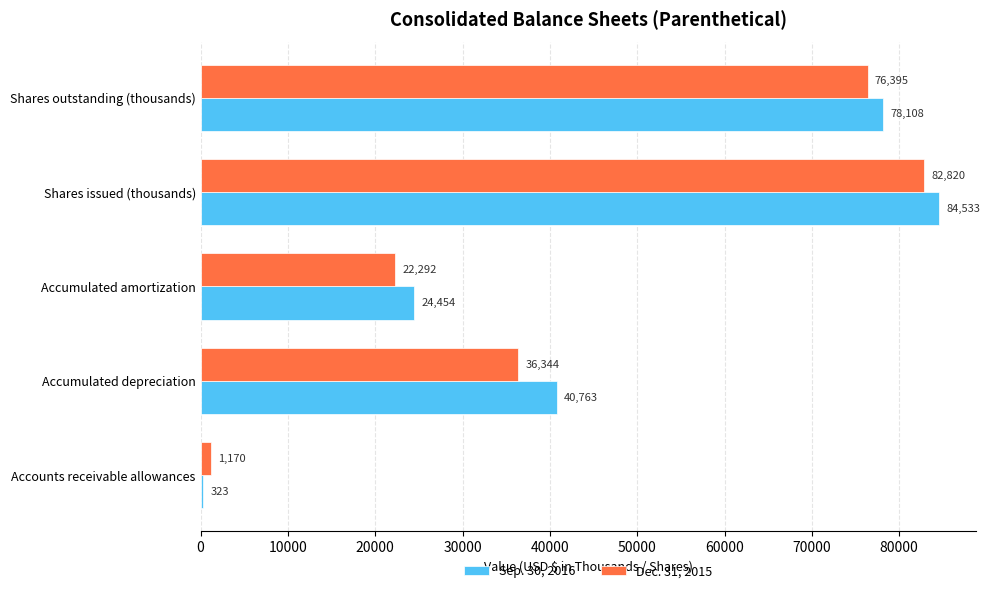

What is the difference between the maximum and second lowest values in the Sep. 30, 2016 series?

60079